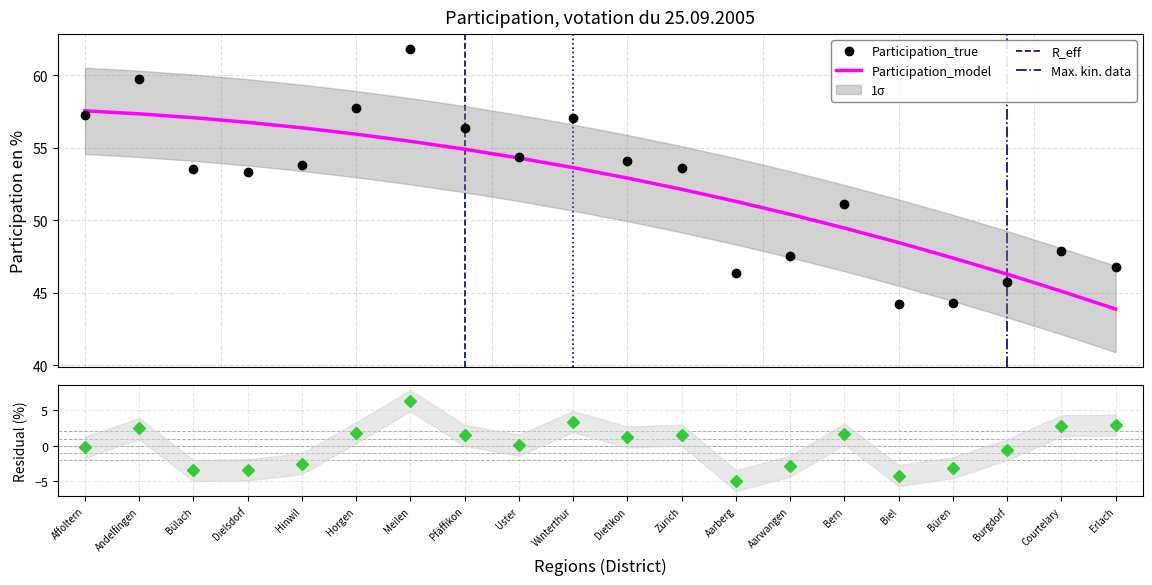

What value does the data have at Bülach?

53.6